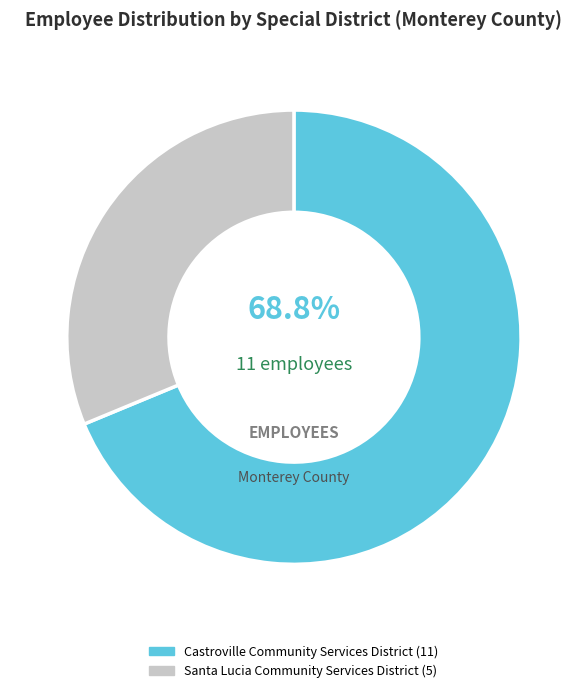

To the nearest percent, what is the average slice percentage?

50%